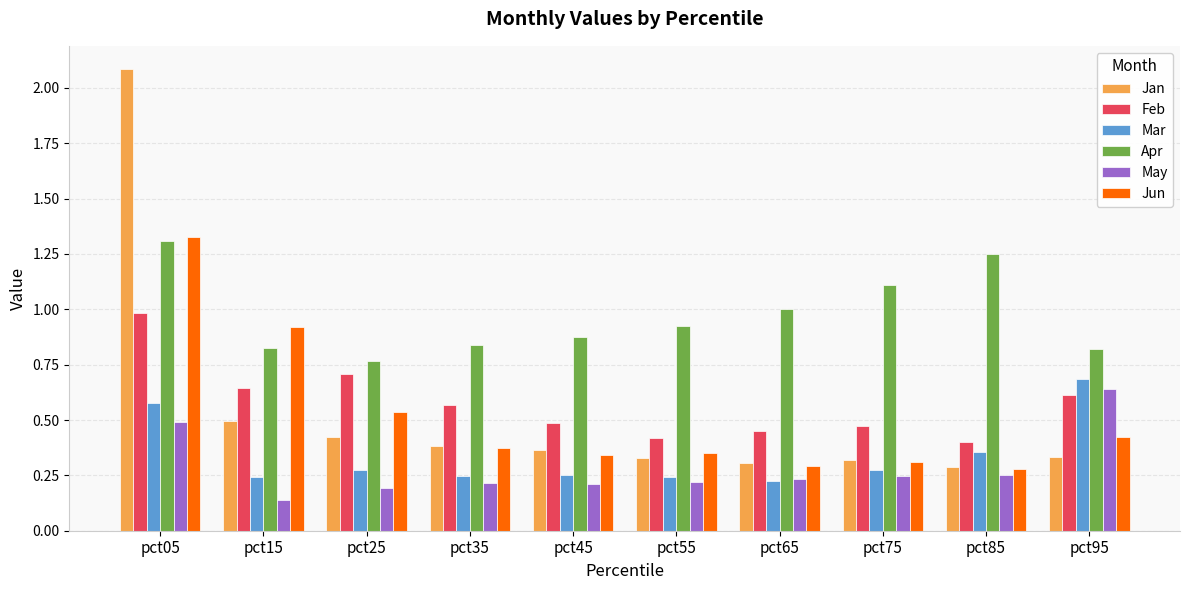

What is the sum of all Apr values?

9.7